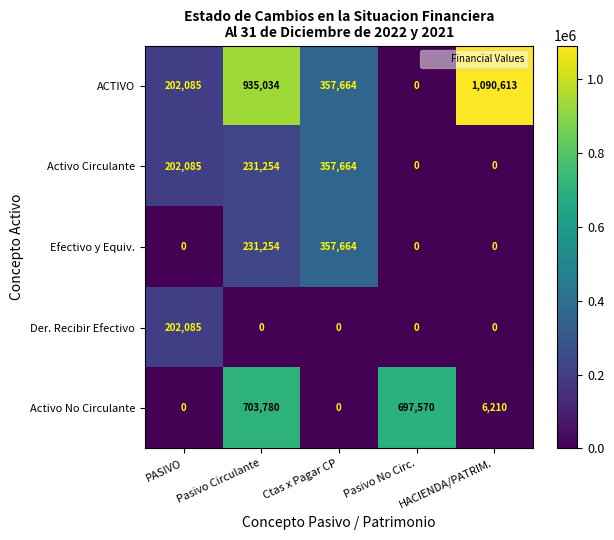

Which series has the largest range (max minus min)?

ACTIVO